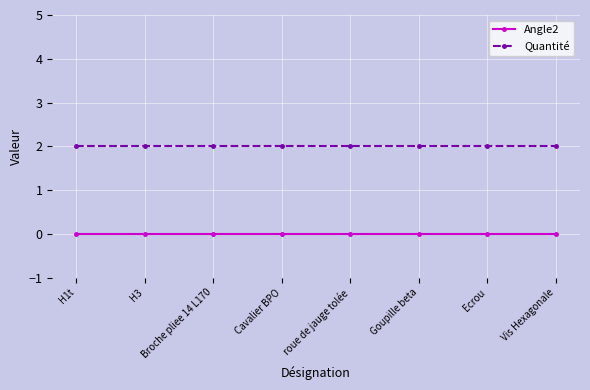

What is the value of the Quantité point at the 1st from the left?

2